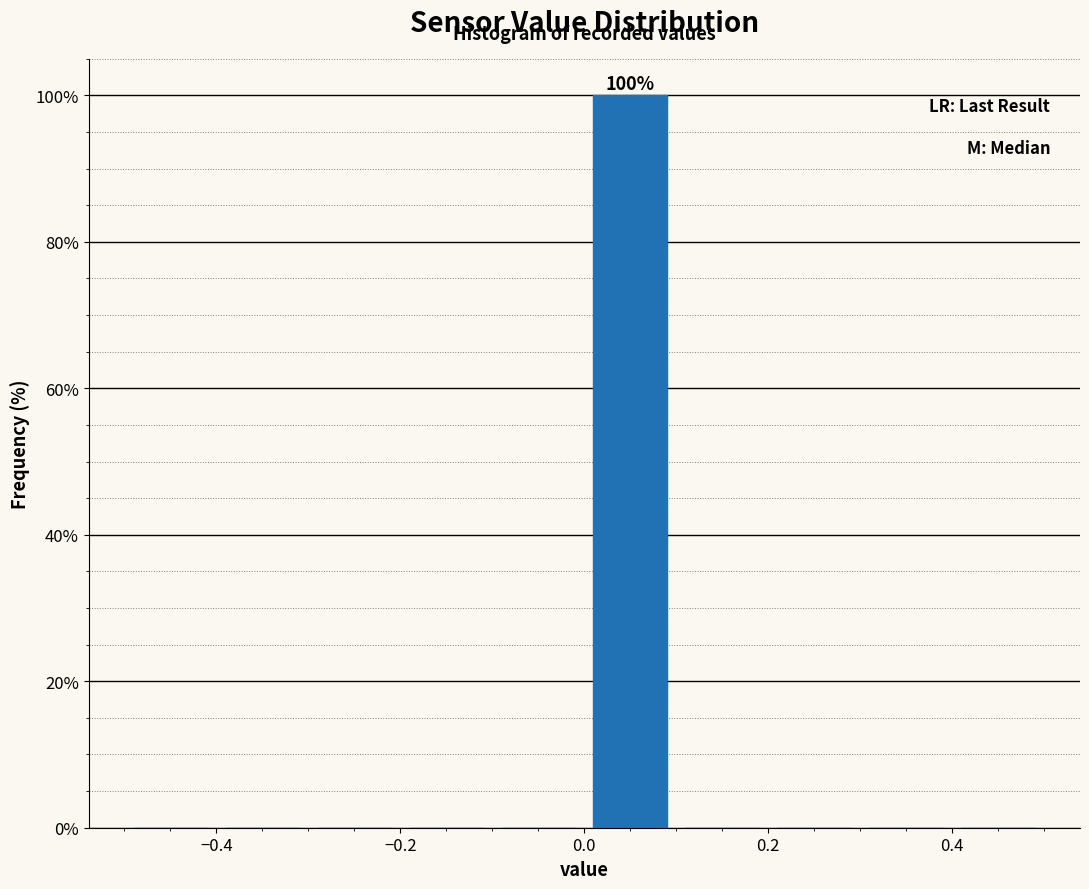

Which range on the x-axis has the tallest bar?

0.0 to 0.1